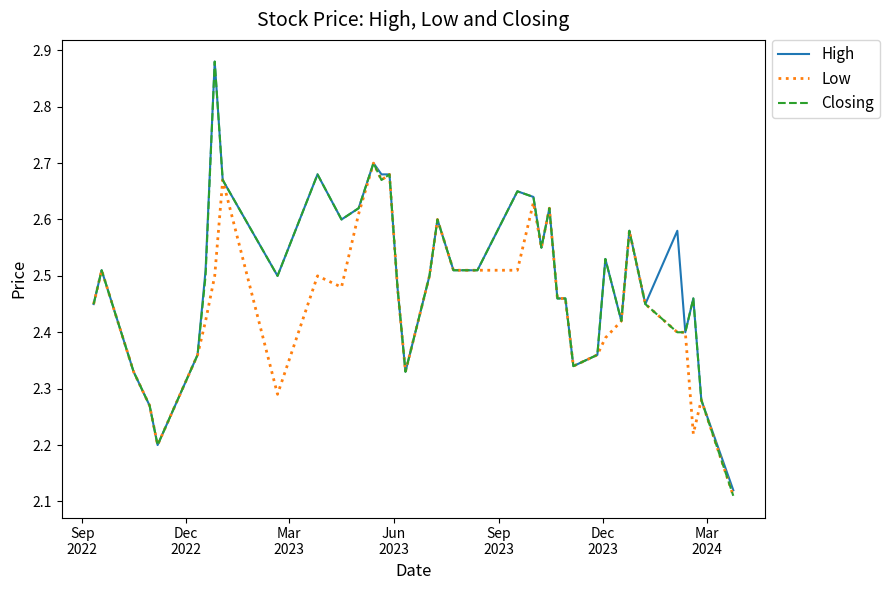

Which series has the largest range (max minus min)?

Closing